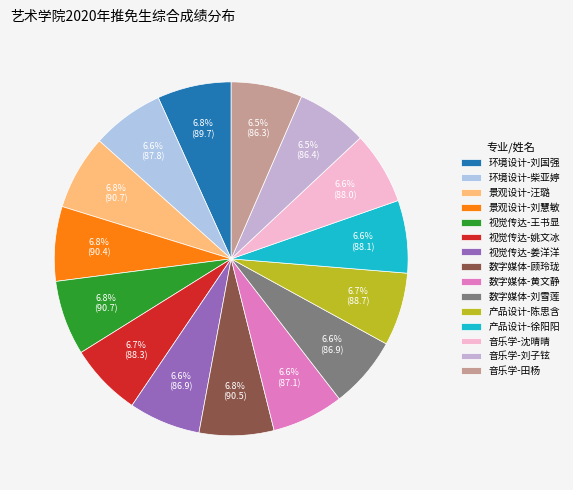

What is the smallest slice in the pie chart?

音乐学-田杨